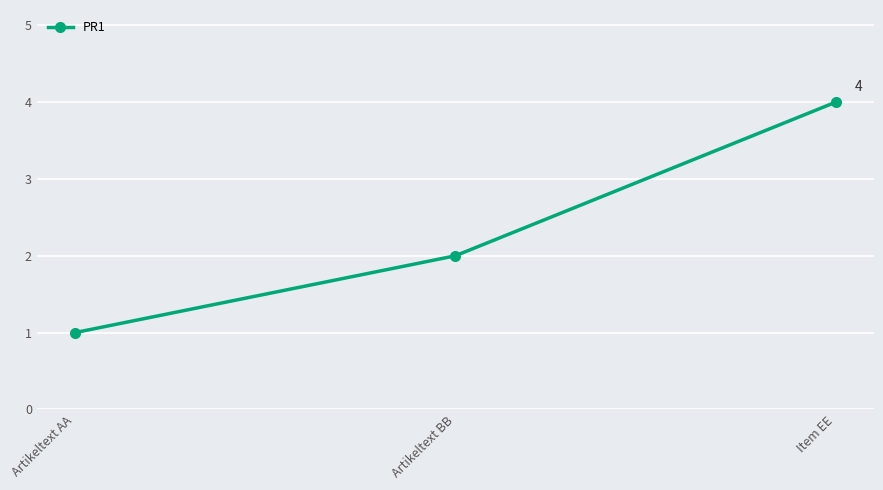

Reading right to left, list all the values displayed in this chart.

4	2	1